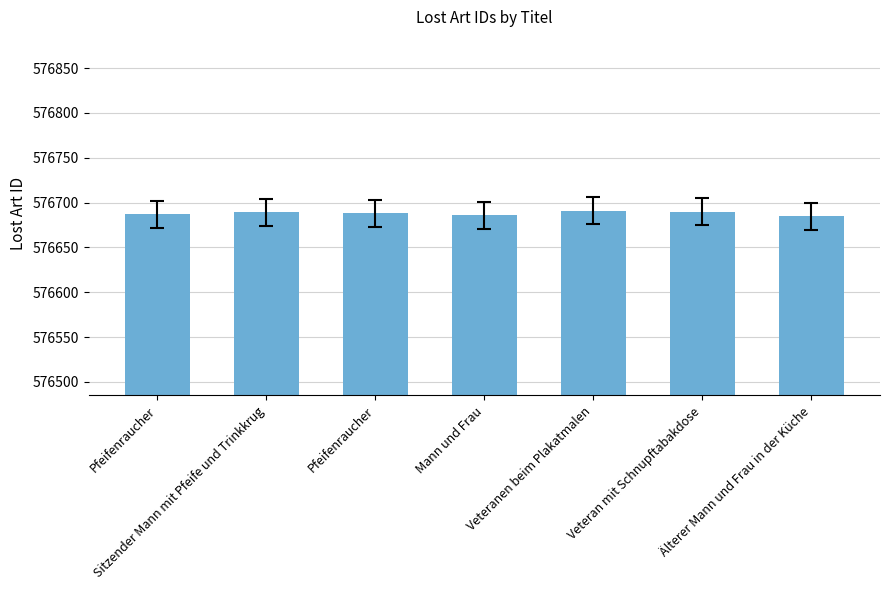

Where is the data nearest to the value 576688?

Pfeifenraucher